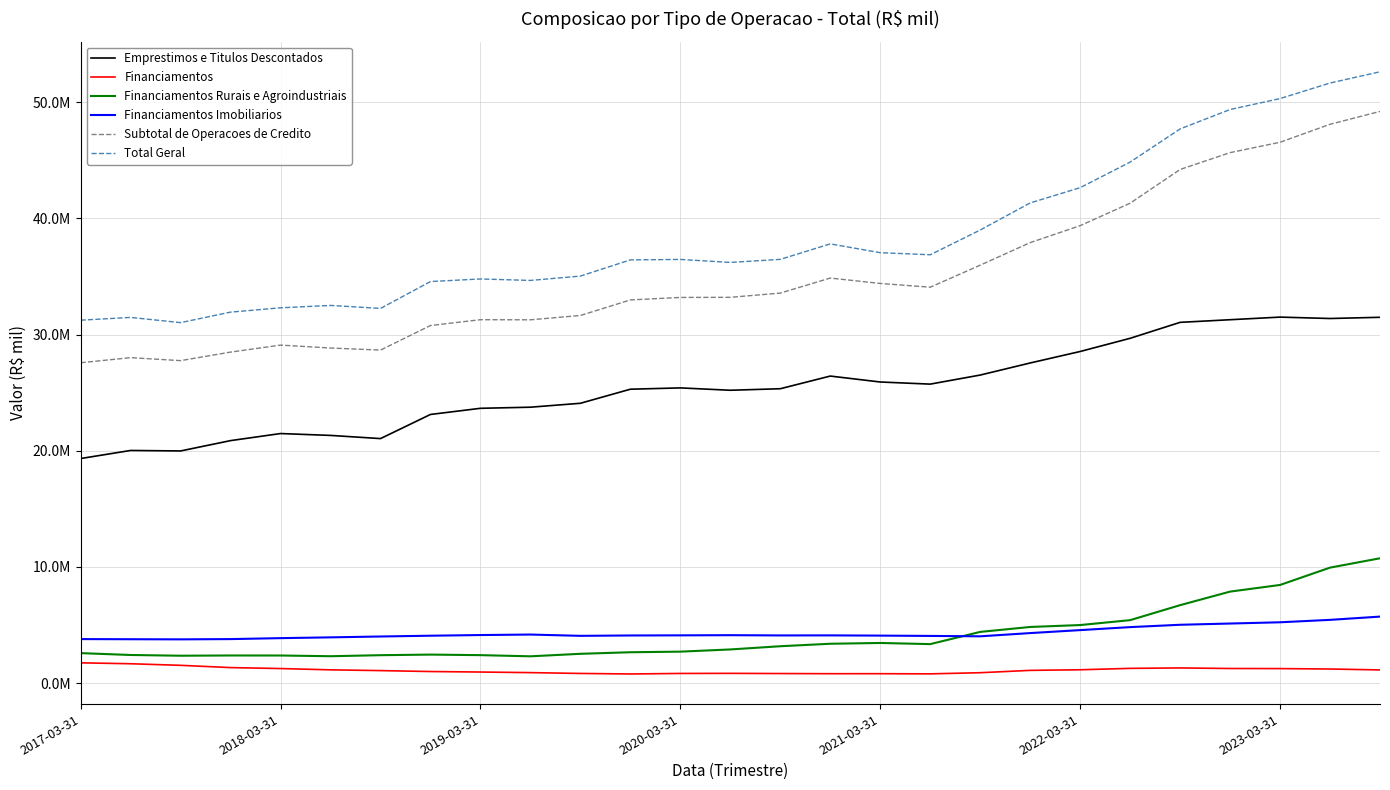

List the series in order of their peak value, lowest first.

Financiamentos, Financiamentos Imobiliarios, Financiamentos Rurais e Agroindustriais, Emprestimos e Titulos Descontados, Subtotal de Operacoes de Credito, Total Geral